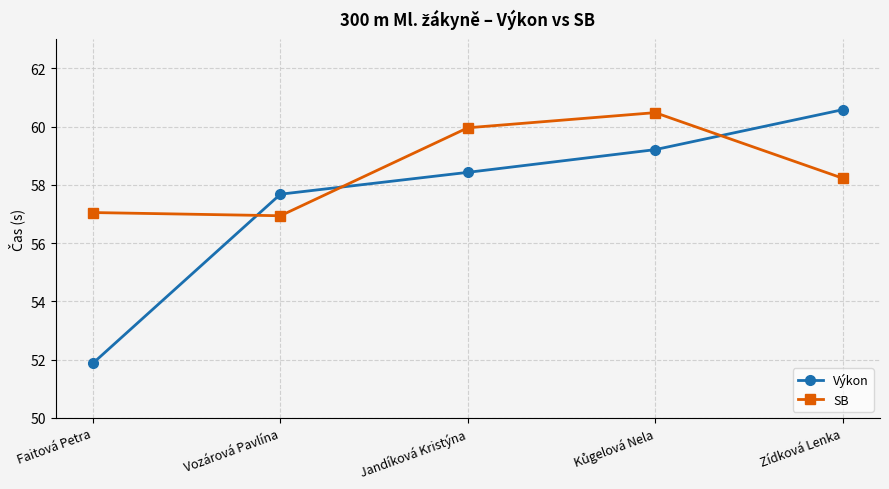

Which series has the largest total across all categories?

SB